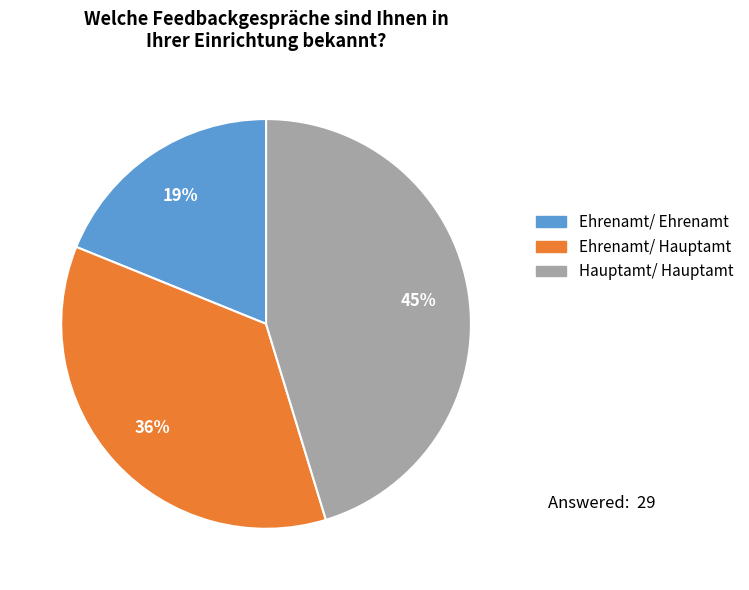

Which slice is the smallest?

Ehrenamt/ Ehrenamt